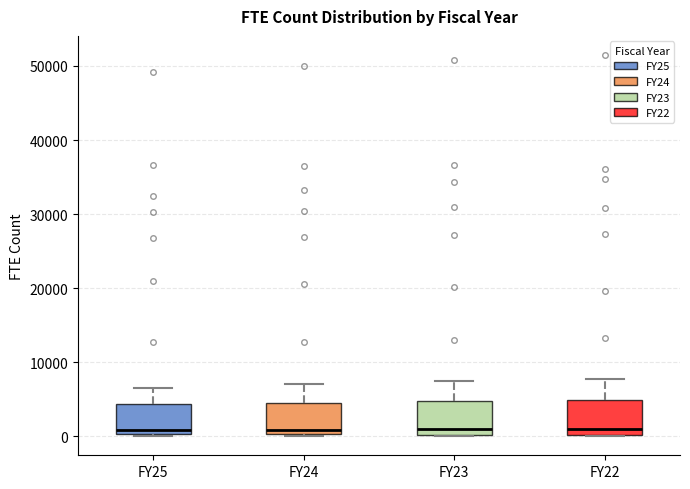

Where does the median line of the box for FY25 sit on the y-axis? The values are not printed on the chart, so give them approximately, as read against the axis.

1000